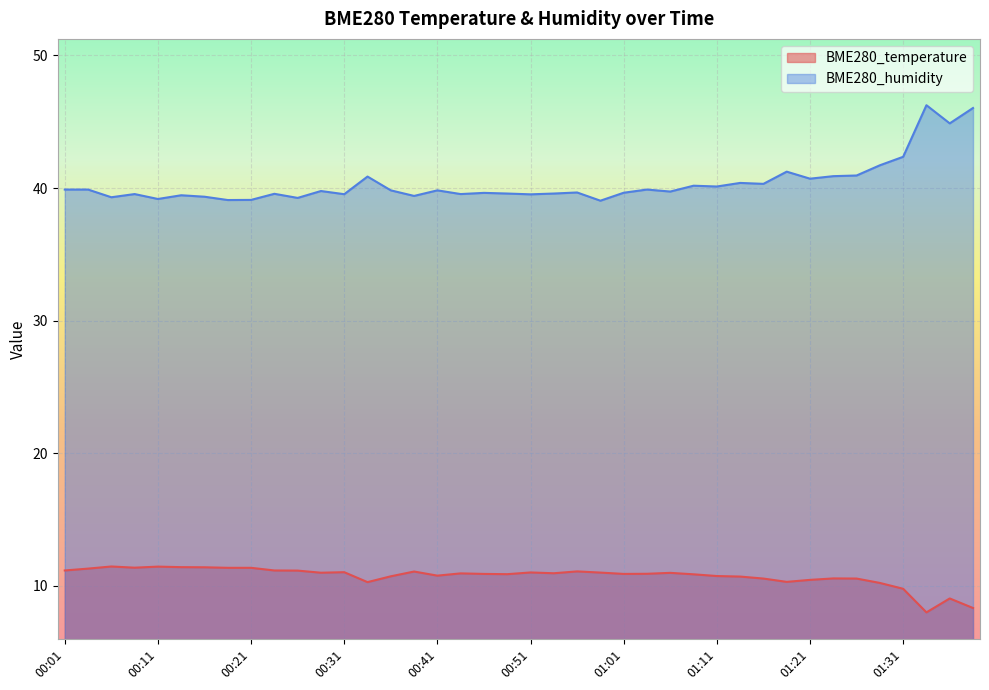

True or false: BME280_temperature has more than 2 interior local peaks.

True